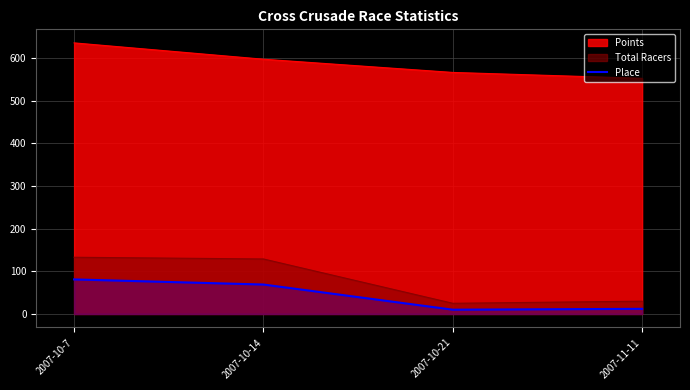

How many points are lower than both their immediate neighbors (excluding endpoints)?

1